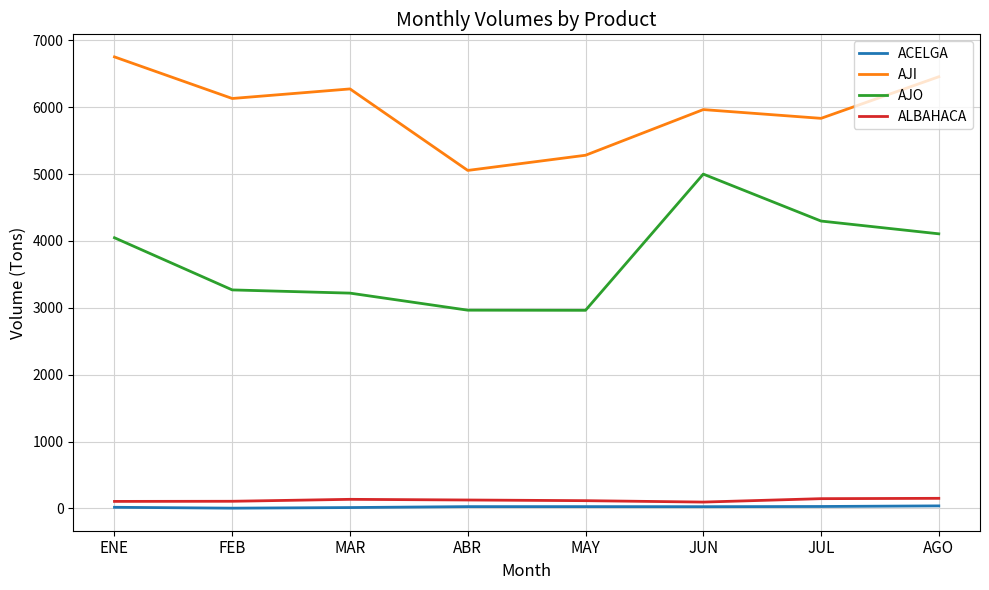

Which series has the largest total across all categories?

AJI